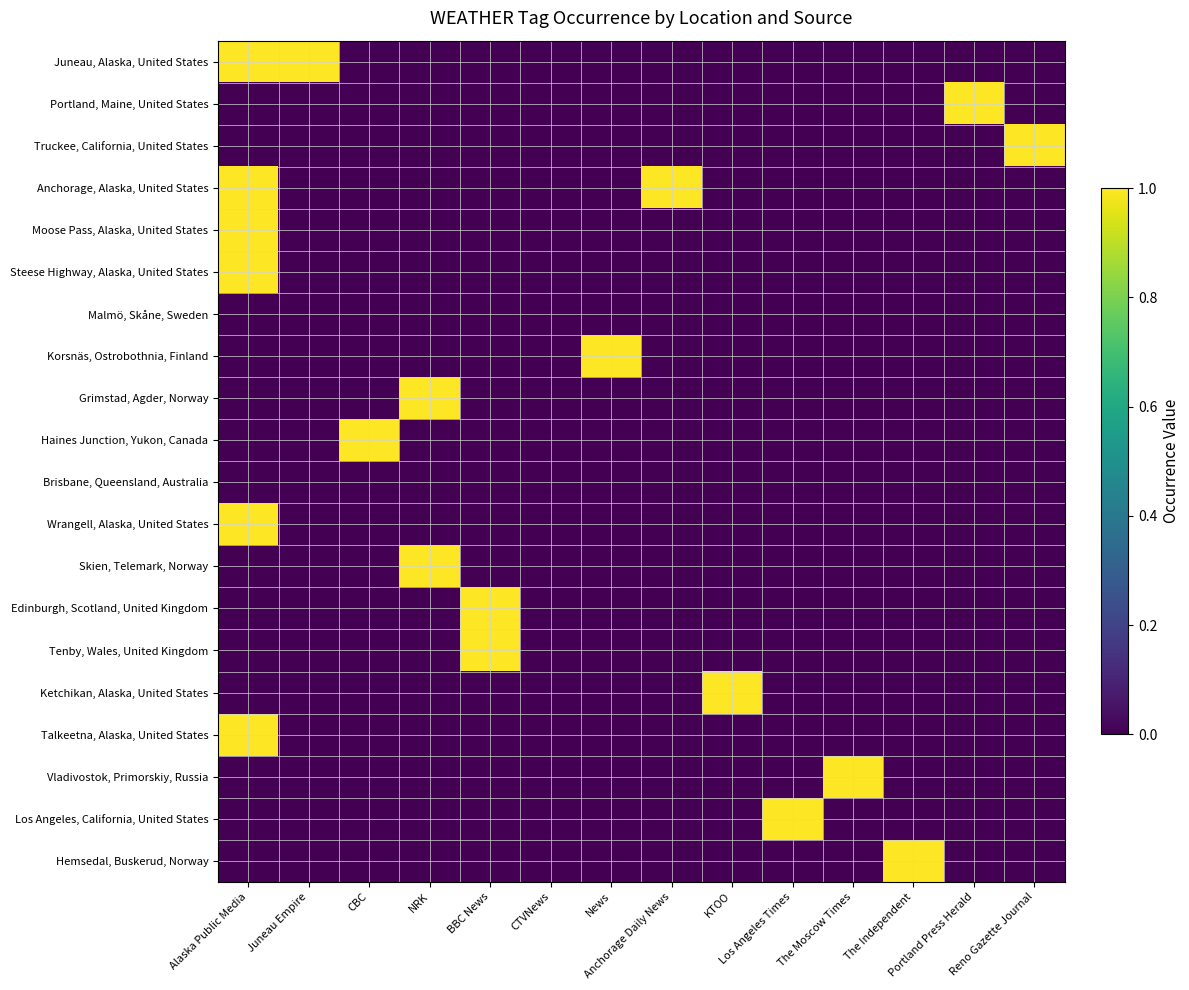

At which category is the sum across all series the highest?

Alaska Public Media